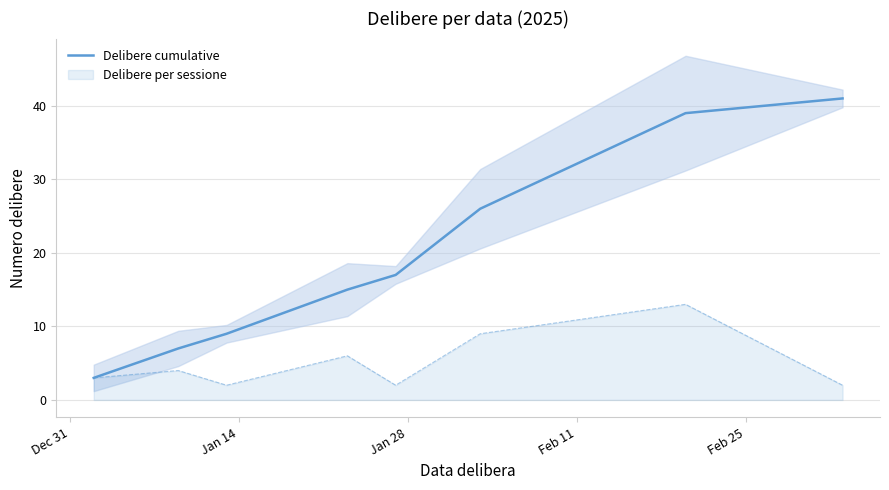

What is the minimum value for Delibere cumulative?

3